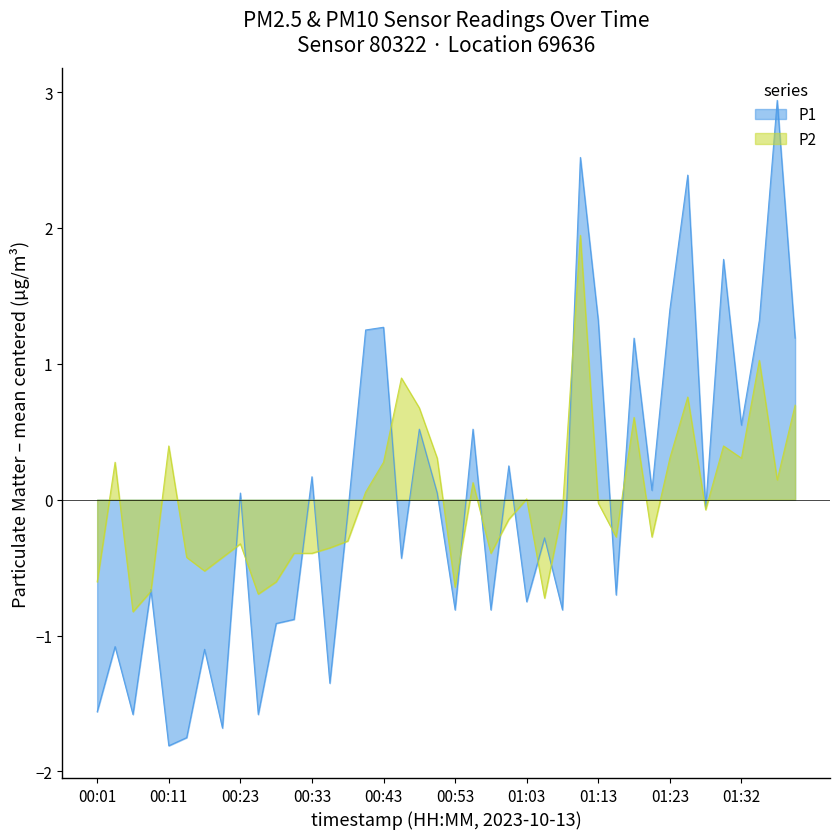

Where does the P2 series first go above 0?

00:04